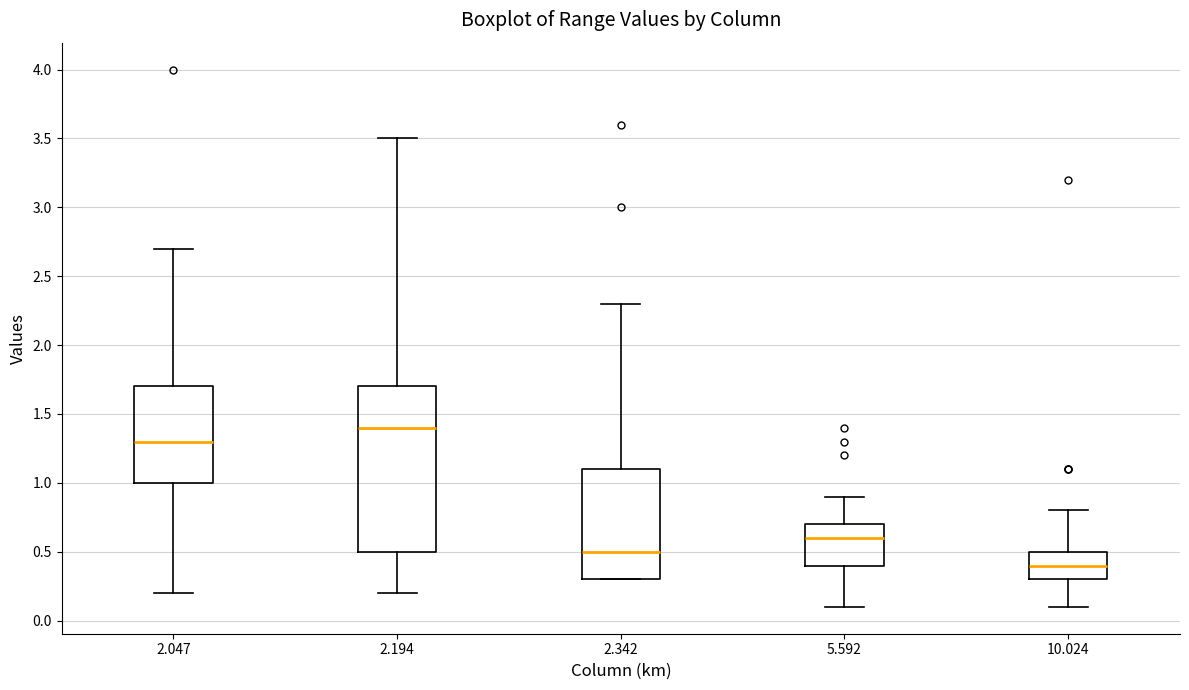

Comparing the boxes themselves (not the whiskers), which one is the tallest?

2.194